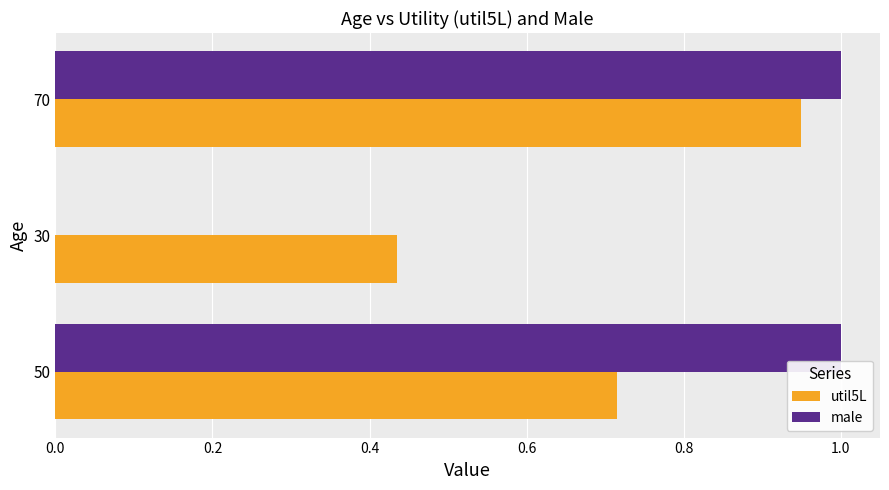

Is it true that male equals 0.6 at 30?

False